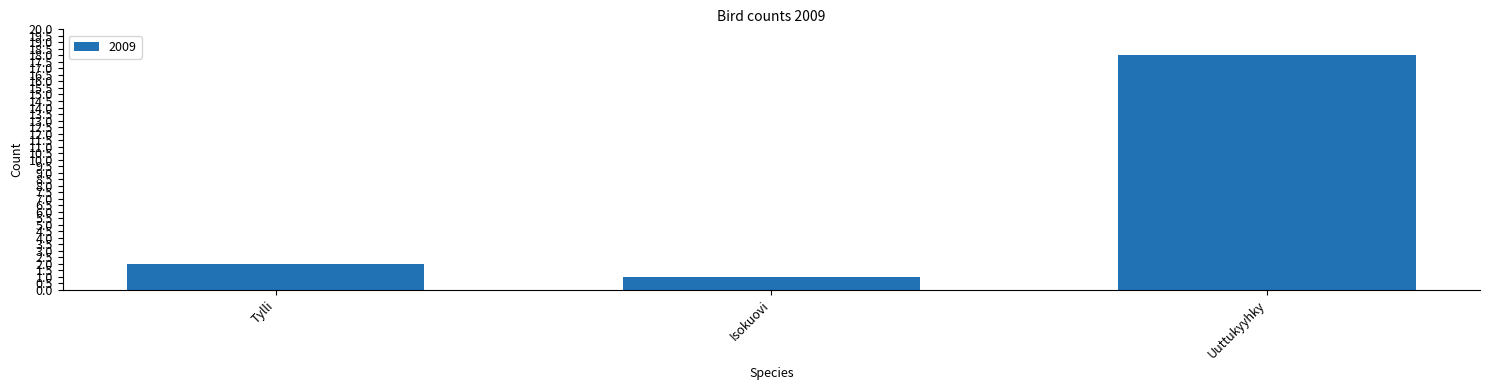

Reading left to right, extract all data points from this chart.

2	1	18